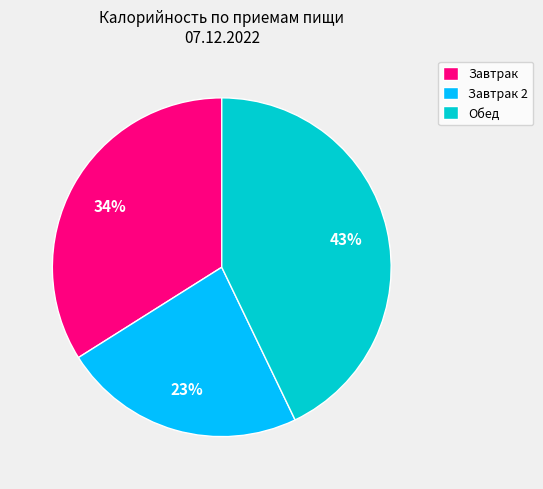

To the nearest percent, what is the difference between the largest and smallest slice percentages?

20%